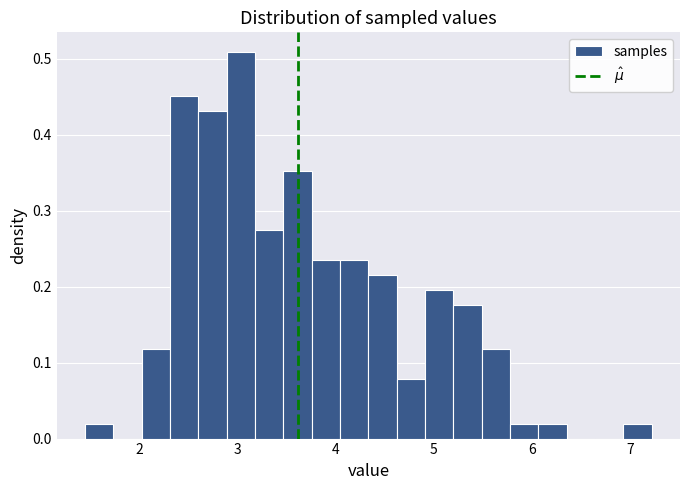

Read against the x-axis, roughly where is the centre of the tallest bar?

3.0